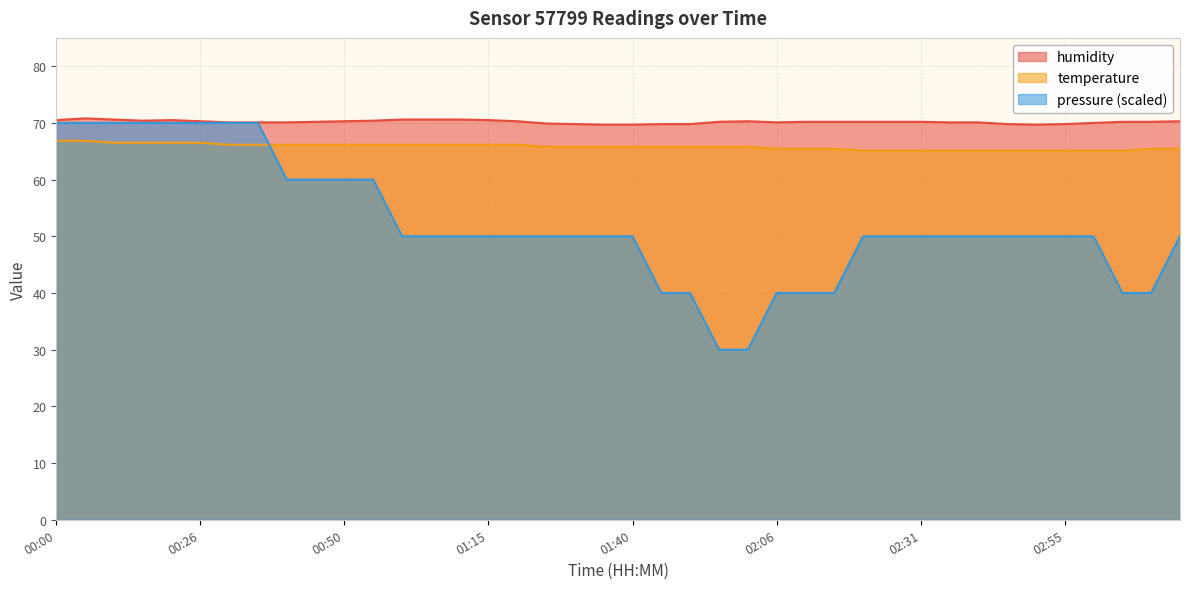

Reading right to left, list all the values displayed in this chart.

humidity: 70.3	70.2	70.2	70.0	69.8	69.7	69.8	70.1	70.1	70.2	70.2	70.2	70.2	70.2	70.1	70.3	70.2	69.8	69.8	69.7	69.7	69.8	69.9	70.3	70.5	70.6	70.6	70.6	70.4	70.3	70.2	70.1	70.1	70.1	70.3	70.5	70.4	70.6	70.8	70.5
temperature: 65.5	65.5	65.1	65.1	65.1	65.1	65.1	65.1	65.1	65.1	65.1	65.1	65.5	65.5	65.5	65.8	65.8	65.8	65.8	65.8	65.8	65.8	65.8	66.1	66.1	66.1	66.1	66.1	66.1	66.1	66.1	66.1	66.1	66.1	66.5	66.5	66.5	66.5	66.9	66.9
pressure: 50.0	40.0	40.0	50.0	50.0	50.0	50.0	50.0	50.0	50.0	50.0	50.0	40.0	40.0	40.0	30.0	30.0	40.0	40.0	50.0	50.0	50.0	50.0	50.0	50.0	50.0	50.0	50.0	60.0	60.0	60.0	60.0	70.0	70.0	70.0	70.0	70.0	70.0	70.0	70.0